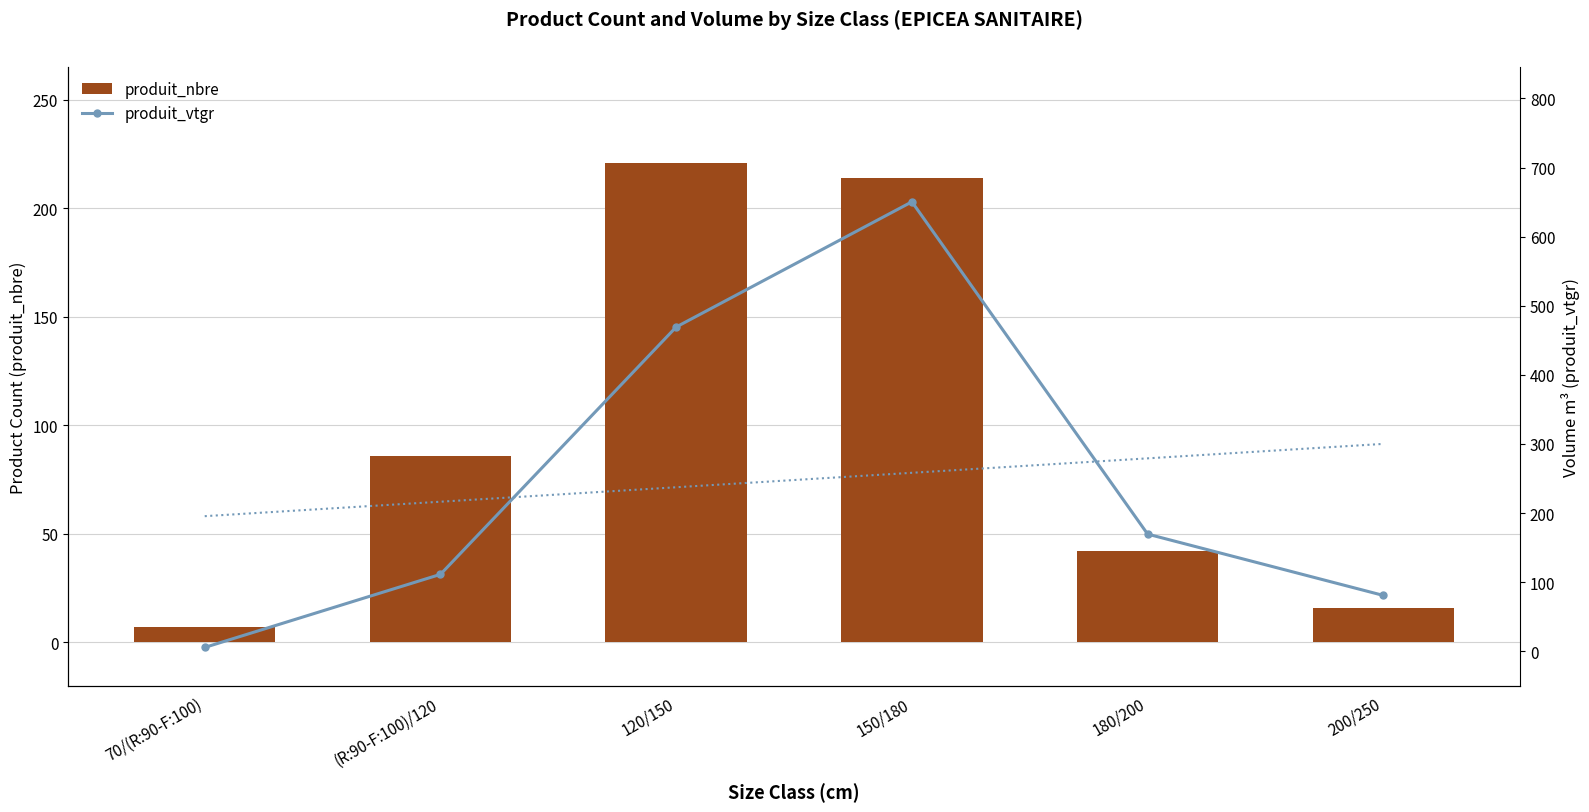

Which series has the widest spread of values?

produit_vtgr